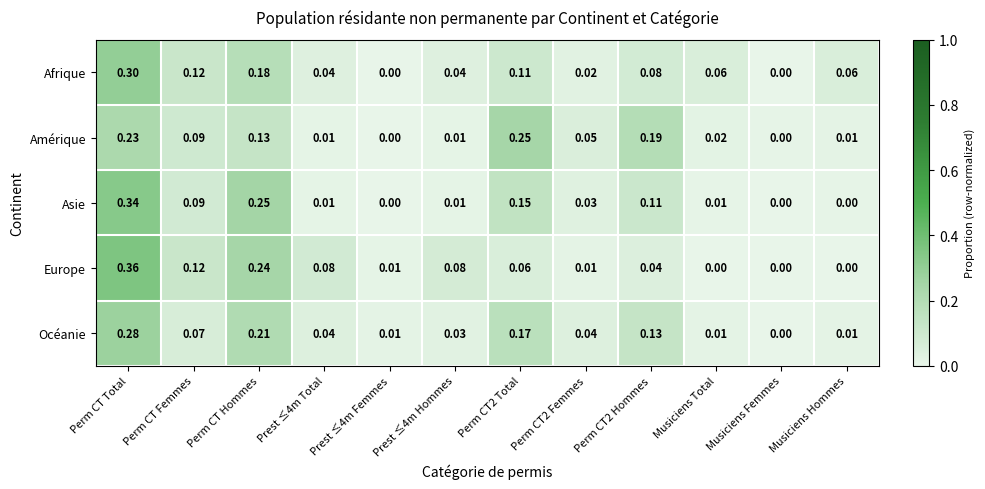

Rank the series at Perm CT2 Hommes from highest to lowest value.

Amérique, Océanie, Asie, Afrique, Europe